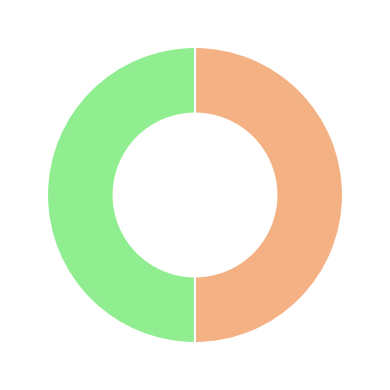

How many segments does this pie chart have?

2